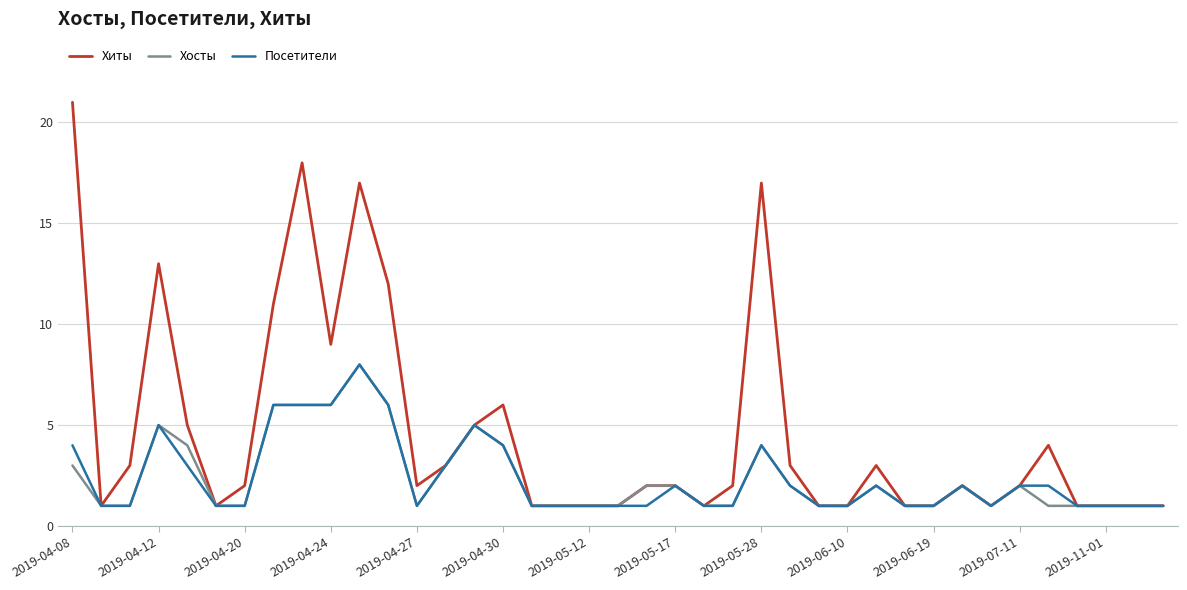

What is the maximum value for Посетители?

8